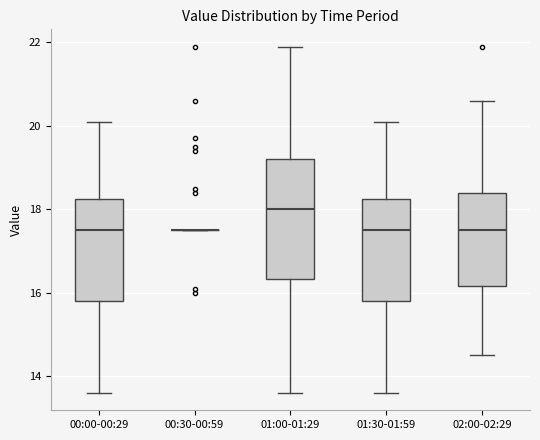

Reading left to right, transcribe this box plot: for each box, give where its median line is, the range the box spans, and where its two whiskers end, as read against the y-axis. The values are not printed on the chart, so give them approximately, as read against the axis.

00:00-00:29: median 17.6, box 15.8 to 18.2, whiskers 13.6 to 20.2
00:30-00:59: box collapsed to a line at 17.6, whiskers 17.6 to 17.6
01:00-01:29: median 18.0, box 16.4 to 19.2, whiskers 13.6 to 22.0
01:30-01:59: median 17.6, box 15.8 to 18.2, whiskers 13.6 to 20.2
02:00-02:29: median 17.6, box 16.2 to 18.4, whiskers 14.6 to 20.6